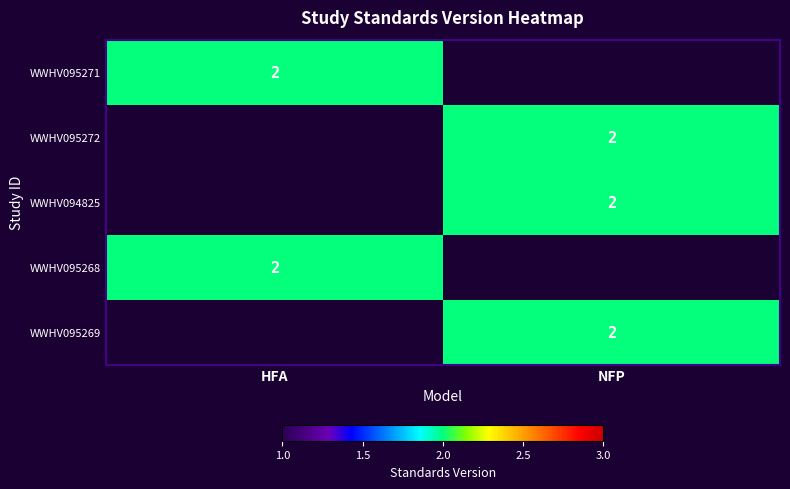

The WWHV095272 series shows 2 at NFP. True or false?

True